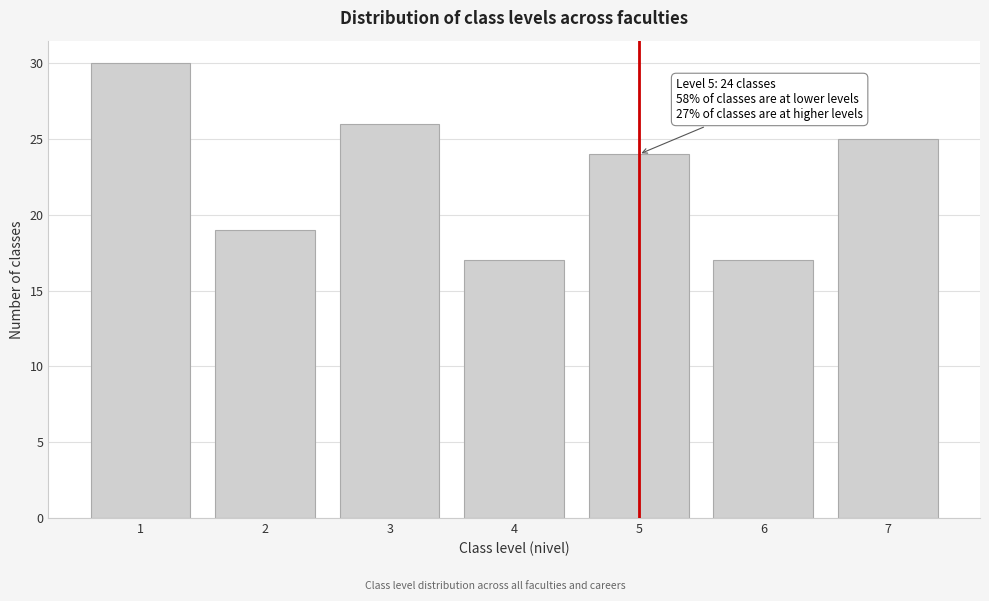

Reading left to right, list all the values displayed in this chart.

1=30	2=19	3=26	4=17	5=24	6=17	7=25